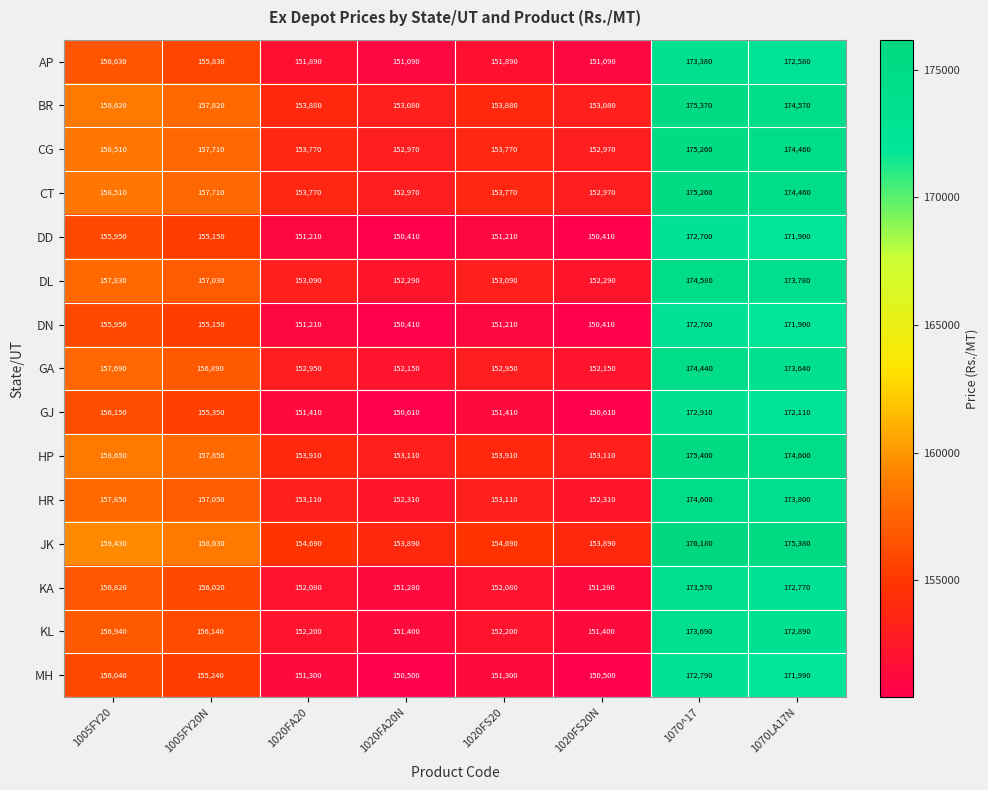

Where does the KL series first go above 156140?

1005FY20